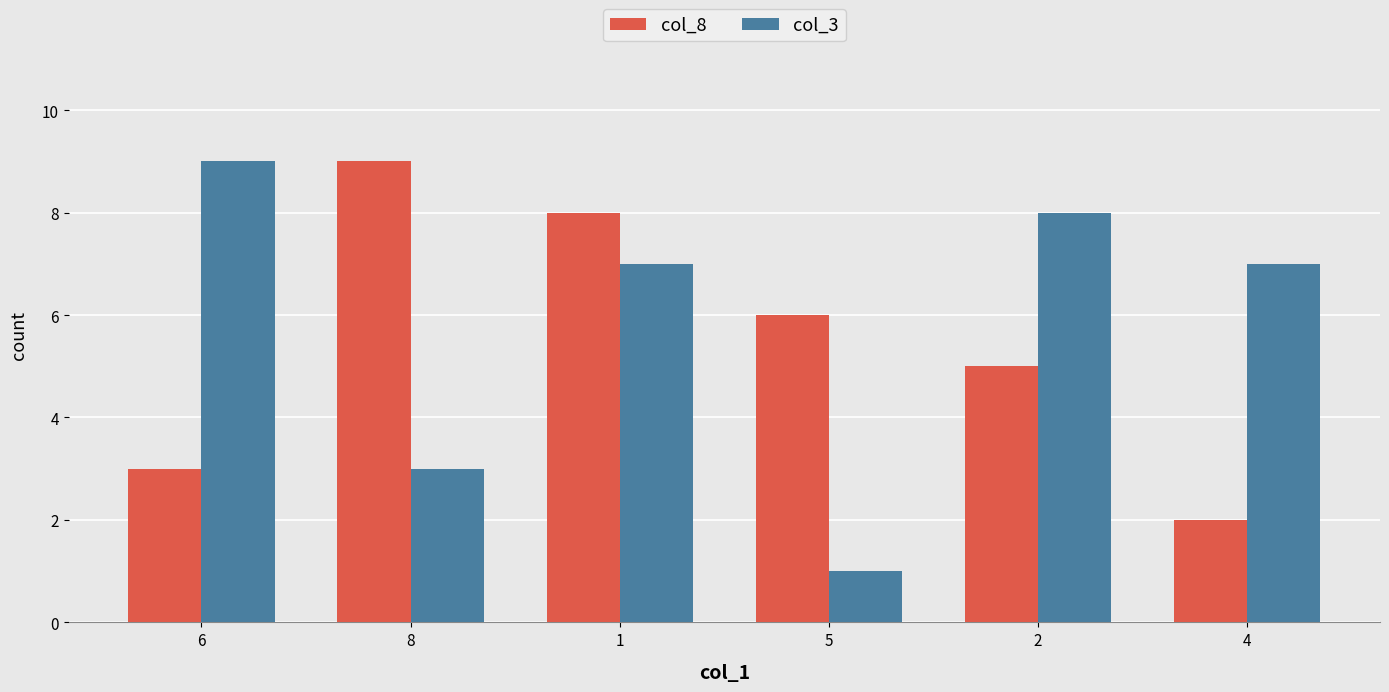

Read the col_3 value at 2.

8